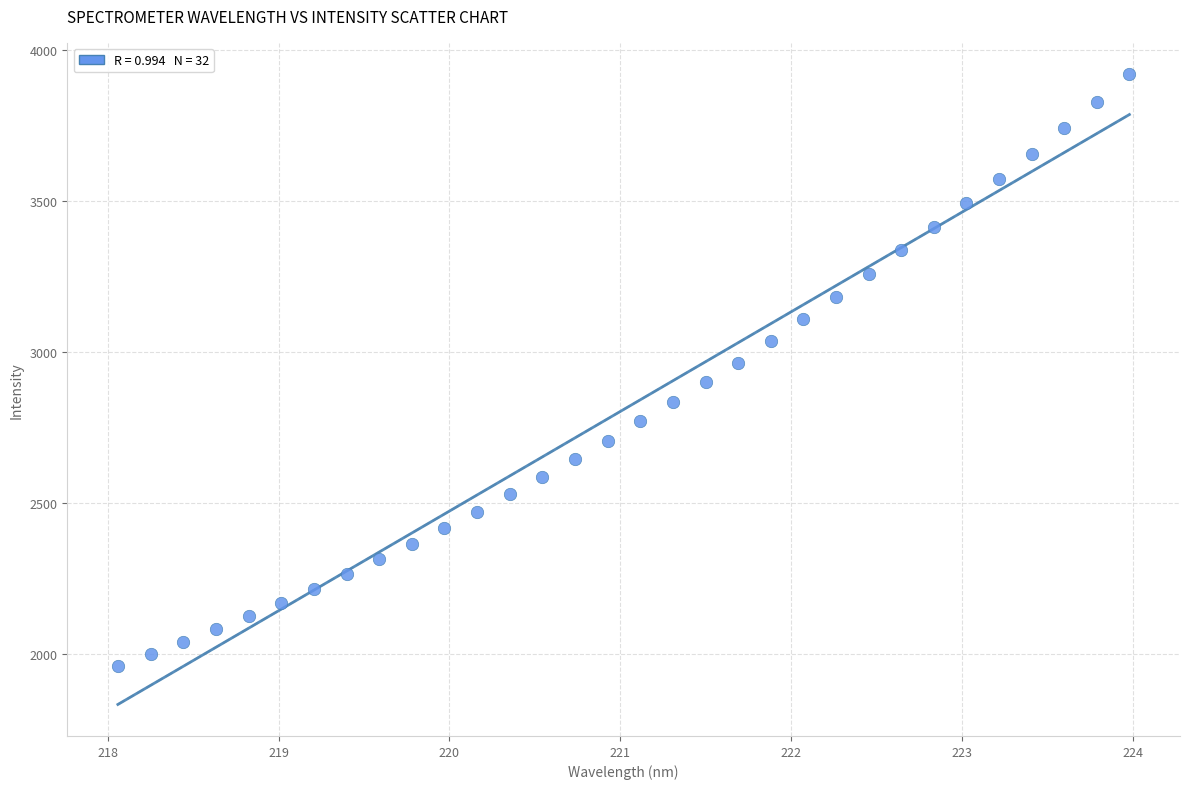

What is the range of X values (max minus min)?

5.9